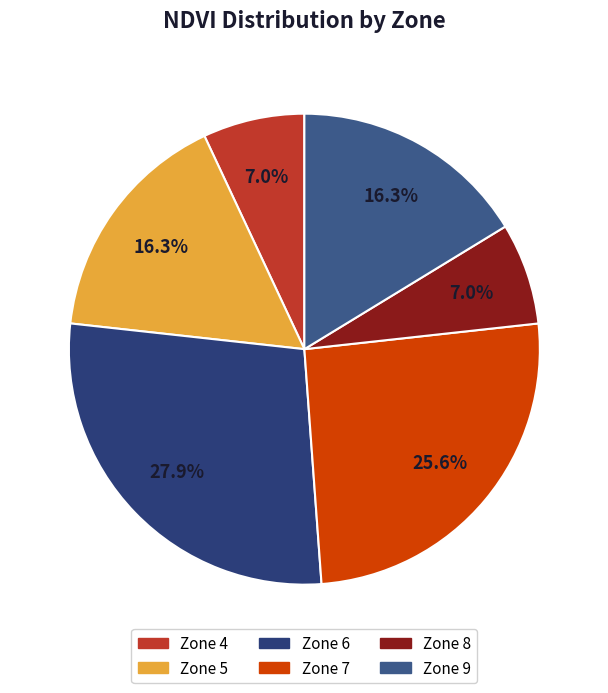

Count the number of slices in the pie.

6